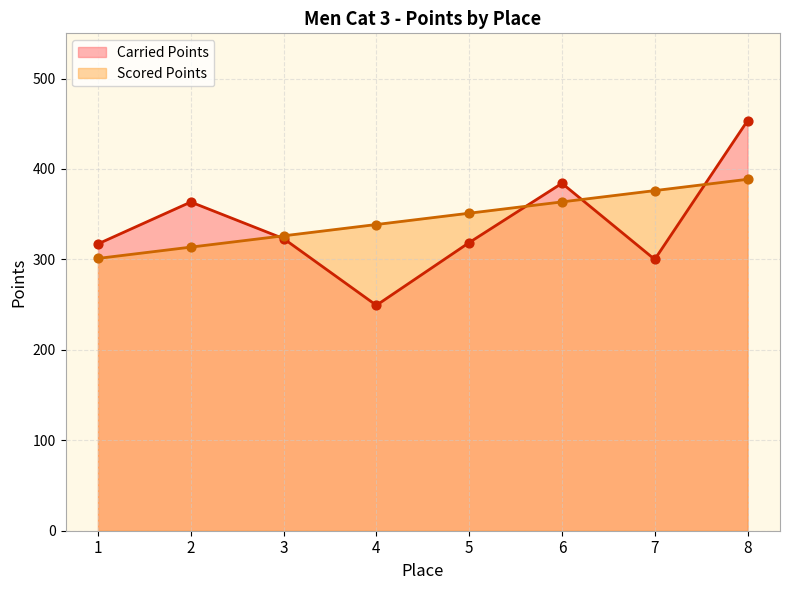

At how many categories does at least one series exceed 403?

1